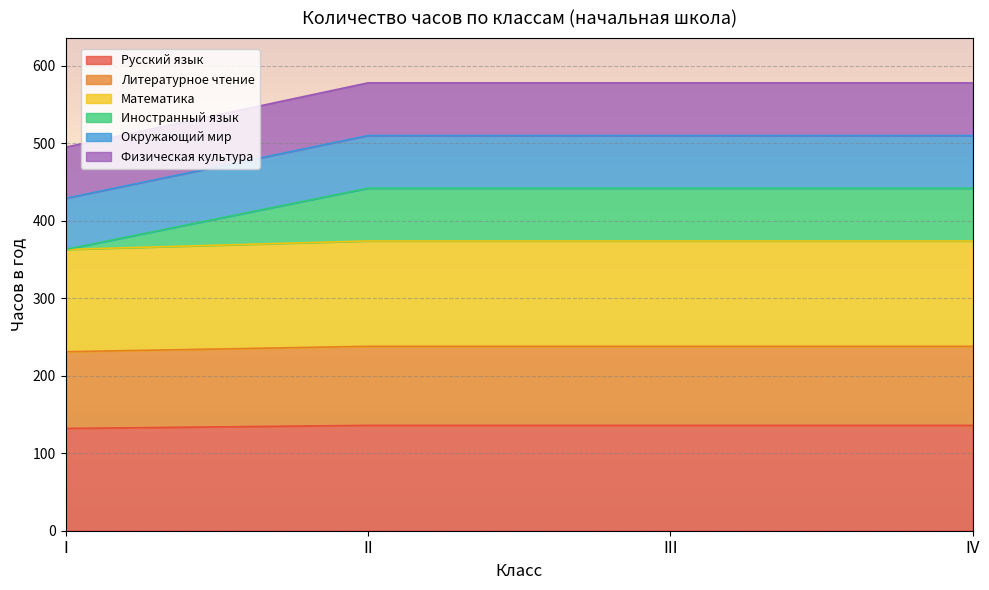

What are all the series names shown in the legend?

Русский язык, Литературное чтение, Математика, Иностранный язык, Окружающий мир, Физическая культура